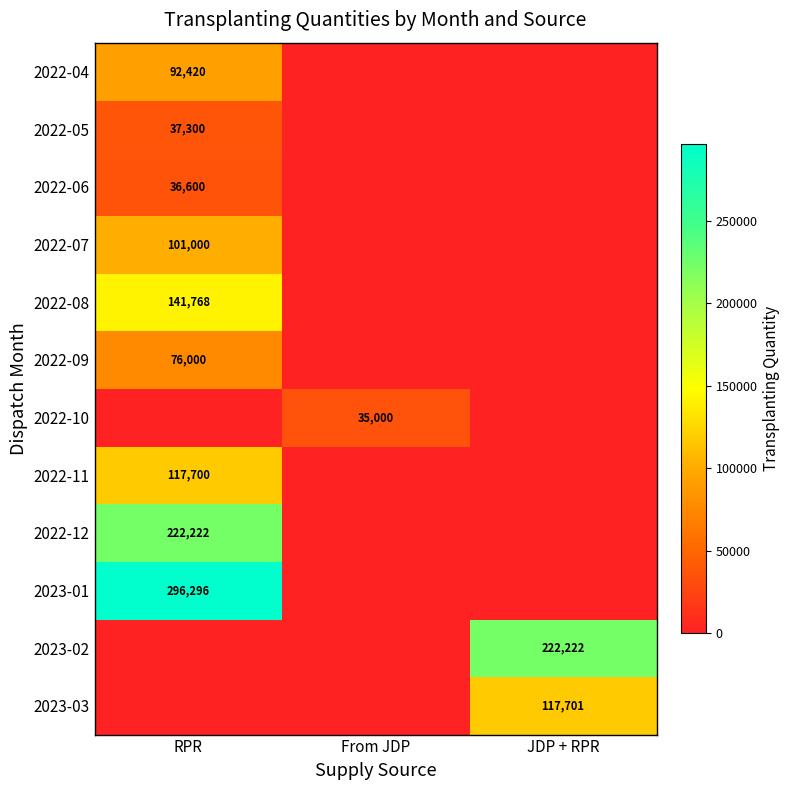

The 2022-12 series shows 74460 at RPR. True or false?

False